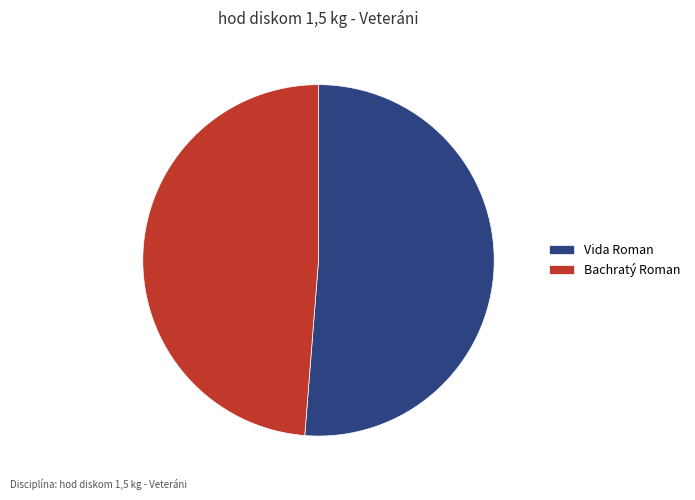

Does Vida Roman represent more than half of the total?

Yes